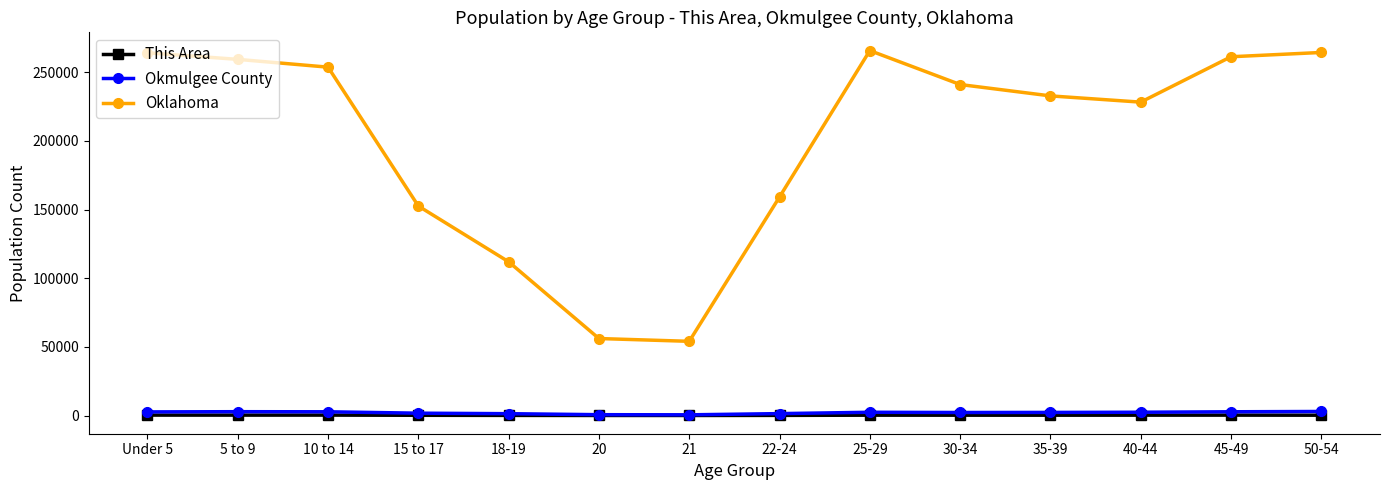

What is the label of the 13th point from the left?

45-49